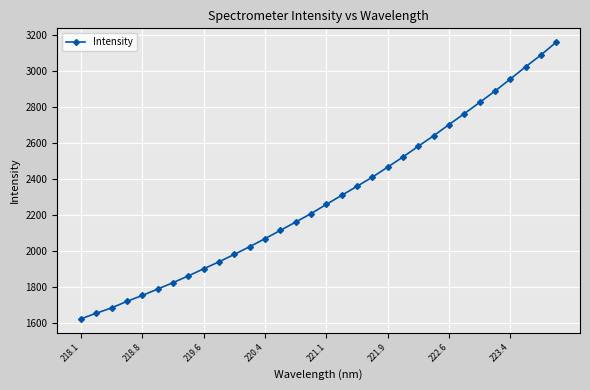

What is the average value?

2290.3